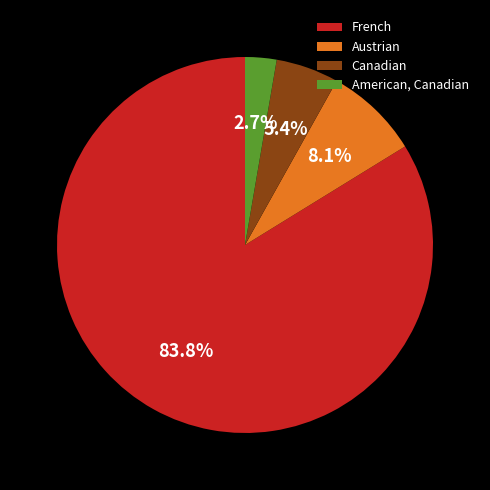

What portion of the pie excludes French?

16.2%